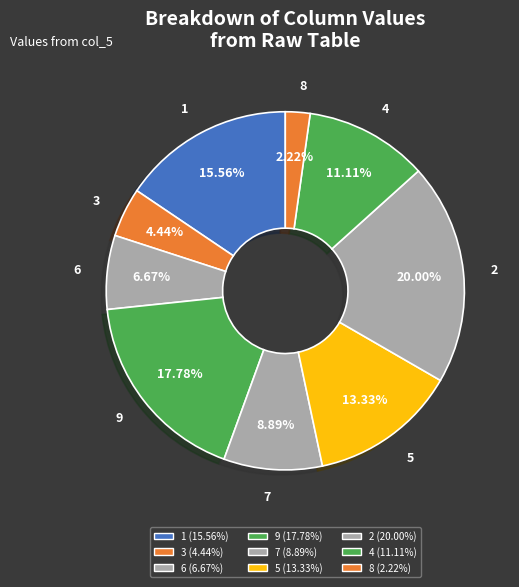

How many segments does this pie chart have?

9